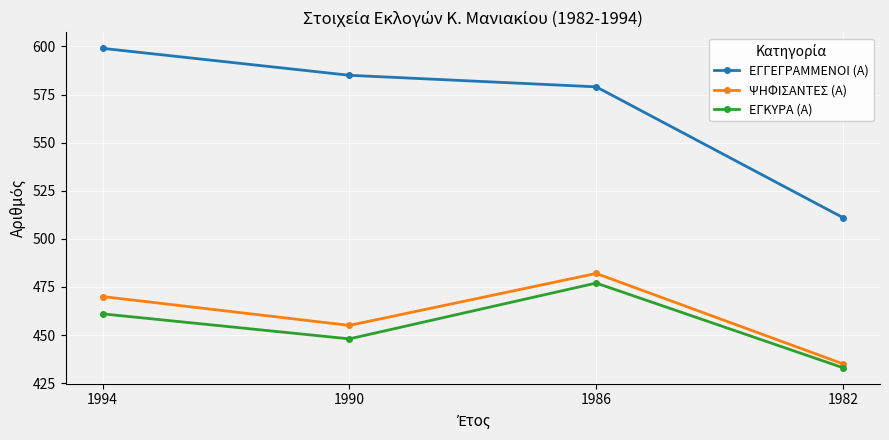

What is the value of the ΨΗΦΙΣΑΝΤΕΣ (Α) point at the 3rd from the left?

482